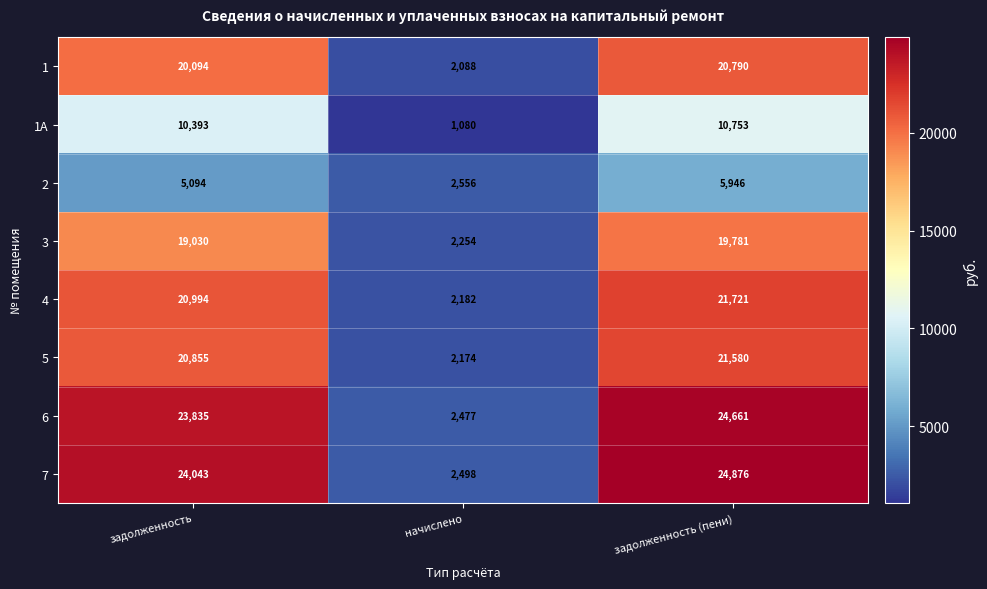

How many values in the 6 series are below 23835?

1